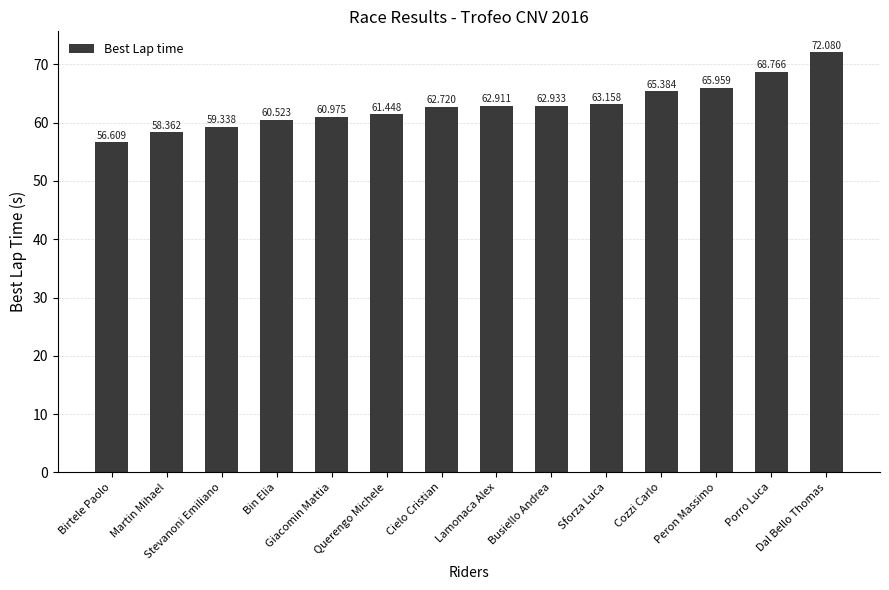

What is the average value?

62.9